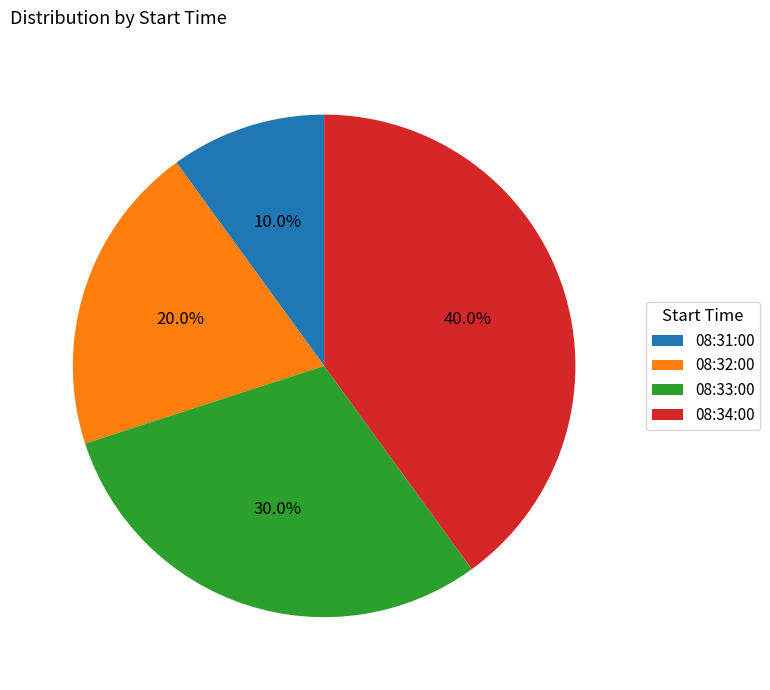

What percentage is the 08:32:00 slice, to the nearest percent?

20%